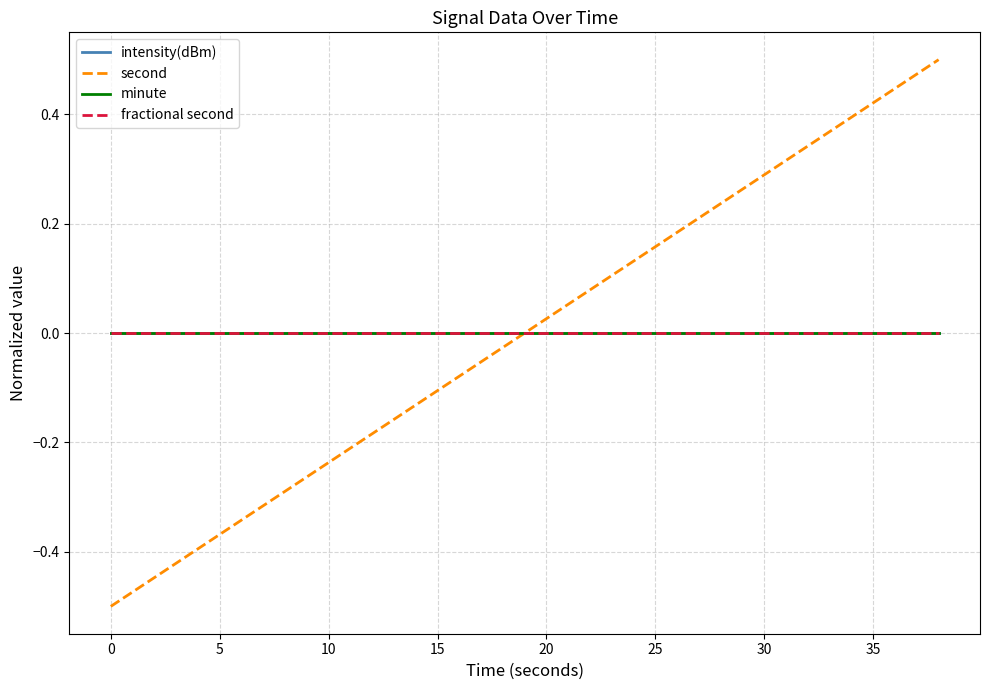

Does the chart display data point markers on the line(s)?

No